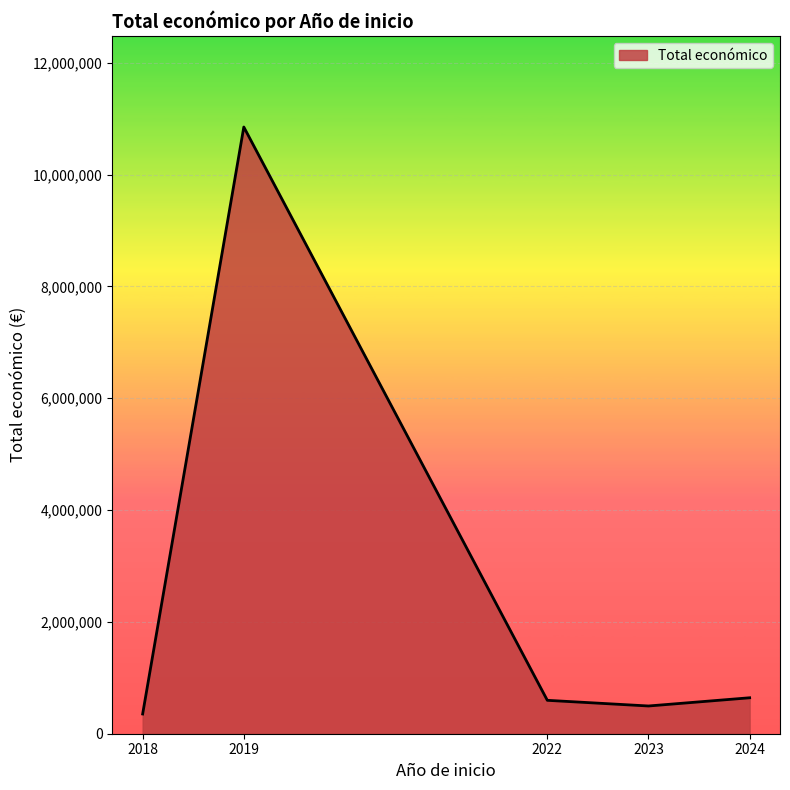

What is the difference between the maximum and minimum values?

10496458